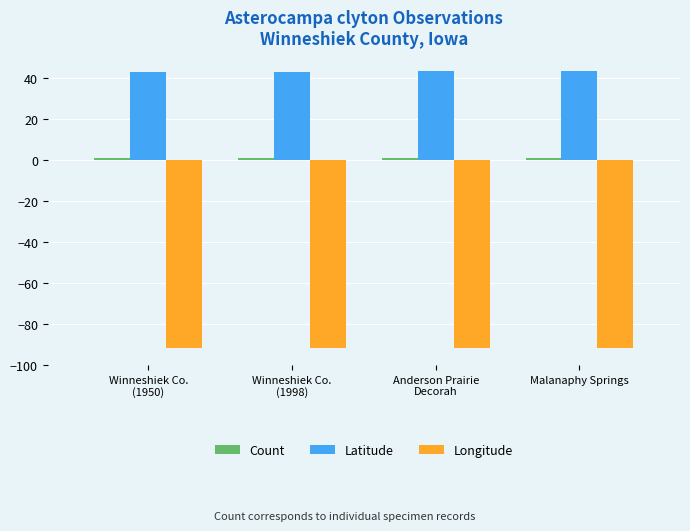

What is the sum of all Longitude values?

-367.5